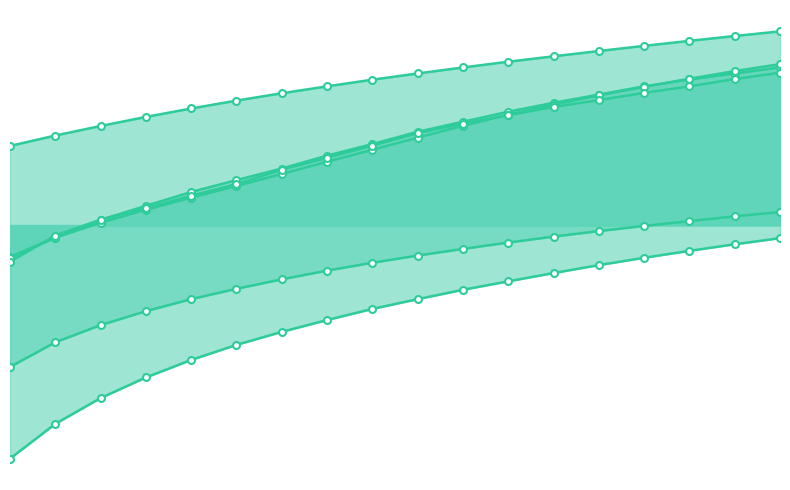

Does the chart have visible grid lines?

No